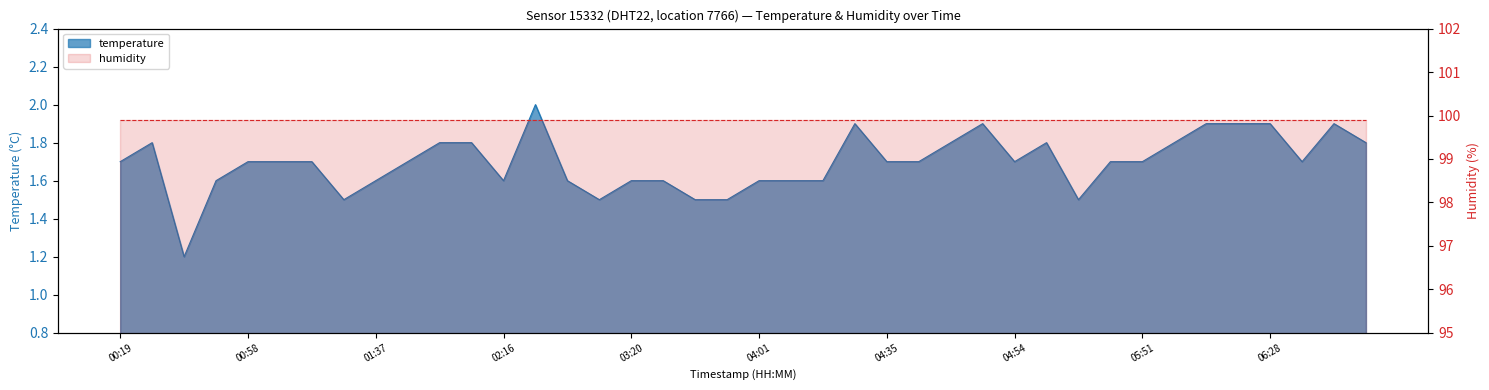

Approximately how many times larger is the value at 02:16 compared to 05:10?

0.9